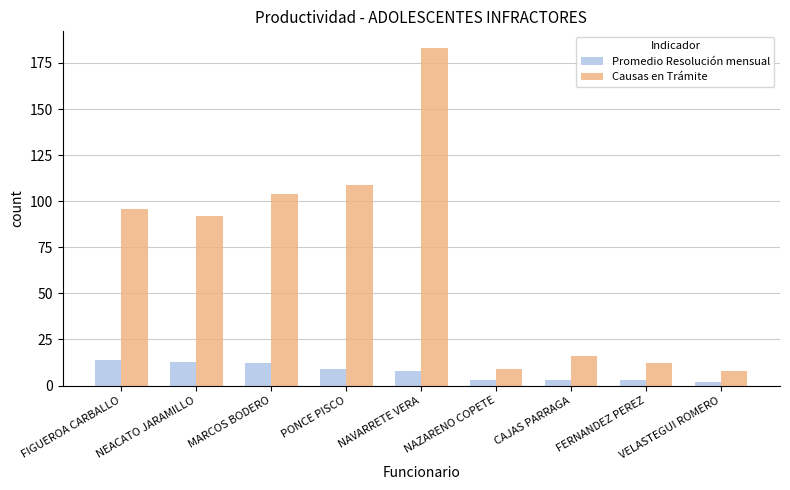

The Causas en Trámite series shows 28 at CAJAS PARRAGA. True or false?

False